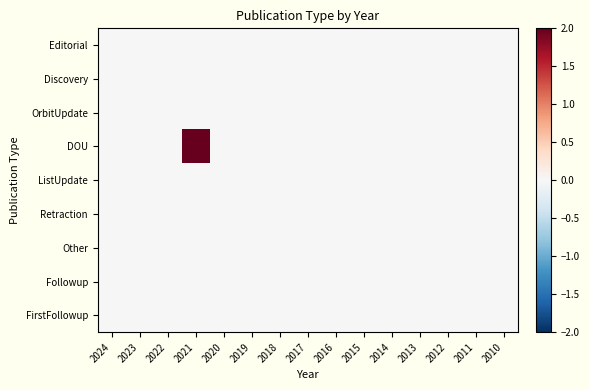

Which series has the largest range (max minus min)?

DOU